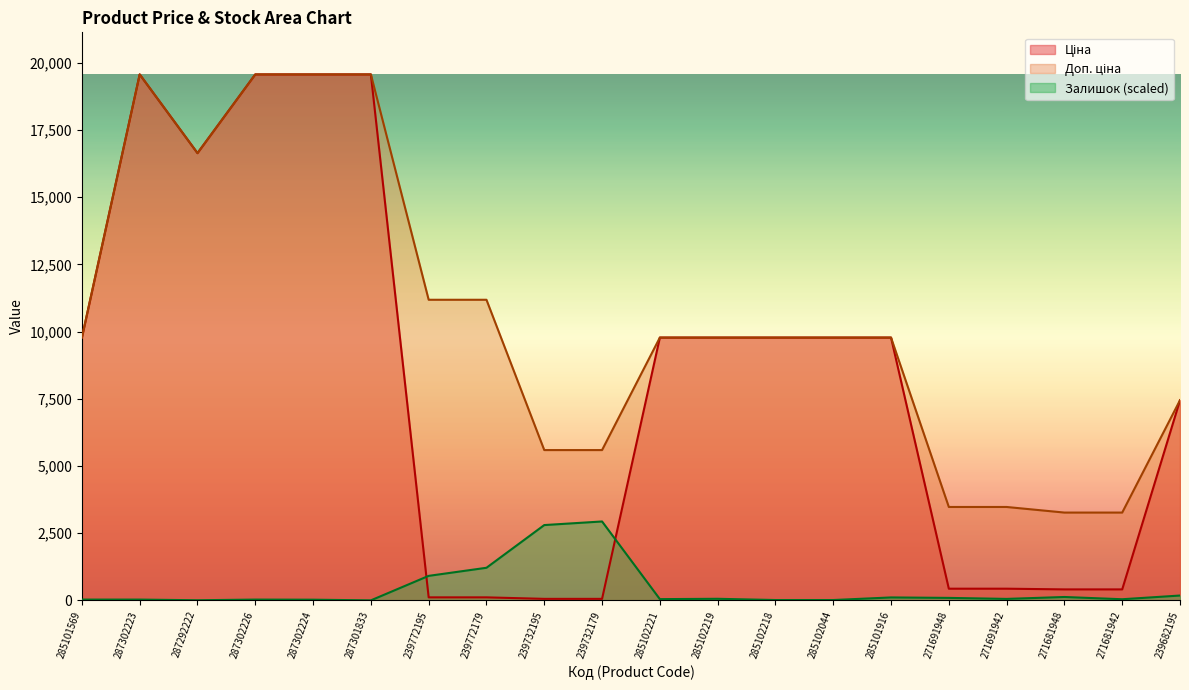

Reading right to left, transcribe all the data shown in this chart.

Ціна: 7444.6	408.2	408.2	434.3	434.3	9775.5	9775.5	9775.5	9775.5	9775.5	55.9	55.9	111.8	111.8	19564.9	19564.9	19564.9	16636.8	19564.9	9775.5
Доп. ціна: 7444.6	3265.8	3265.8	3474.1	3474.1	9775.5	9775.5	9775.5	9775.5	9775.5	5591.0	5591.0	11182.0	11182.0	19564.9	19564.9	19564.9	16636.8	19564.9	9775.5
Залишок: 179.8	41.8	125.4	54.3	92.0	108.7	12.5	12.5	58.5	46.0	2934.7	2801.0	1212.4	911.4	0.0	25.1	29.3	4.2	29.3	29.3